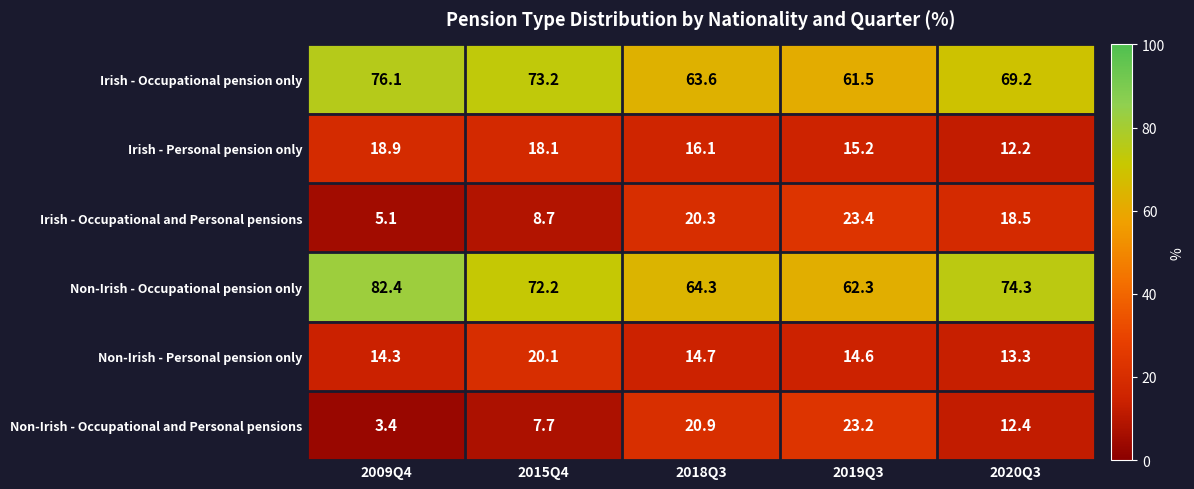

At how many categories does at least one series exceed 33?

5